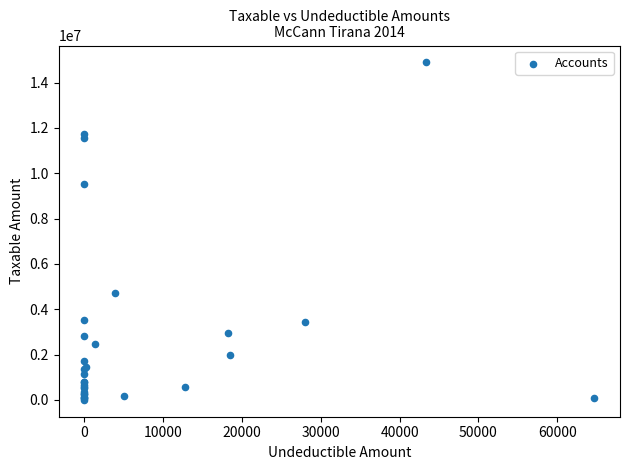

What Y value in the scatter plot is closest to 7443929?

9536057.6